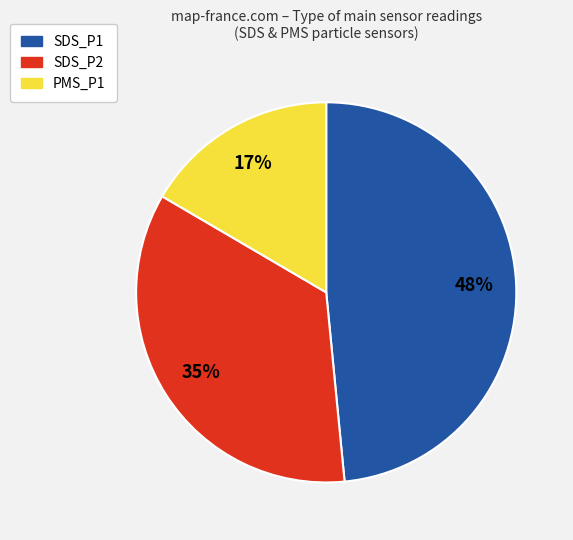

To the nearest percent, what is the difference between the SDS_P1 and SDS_P2 slice percentages?

13%